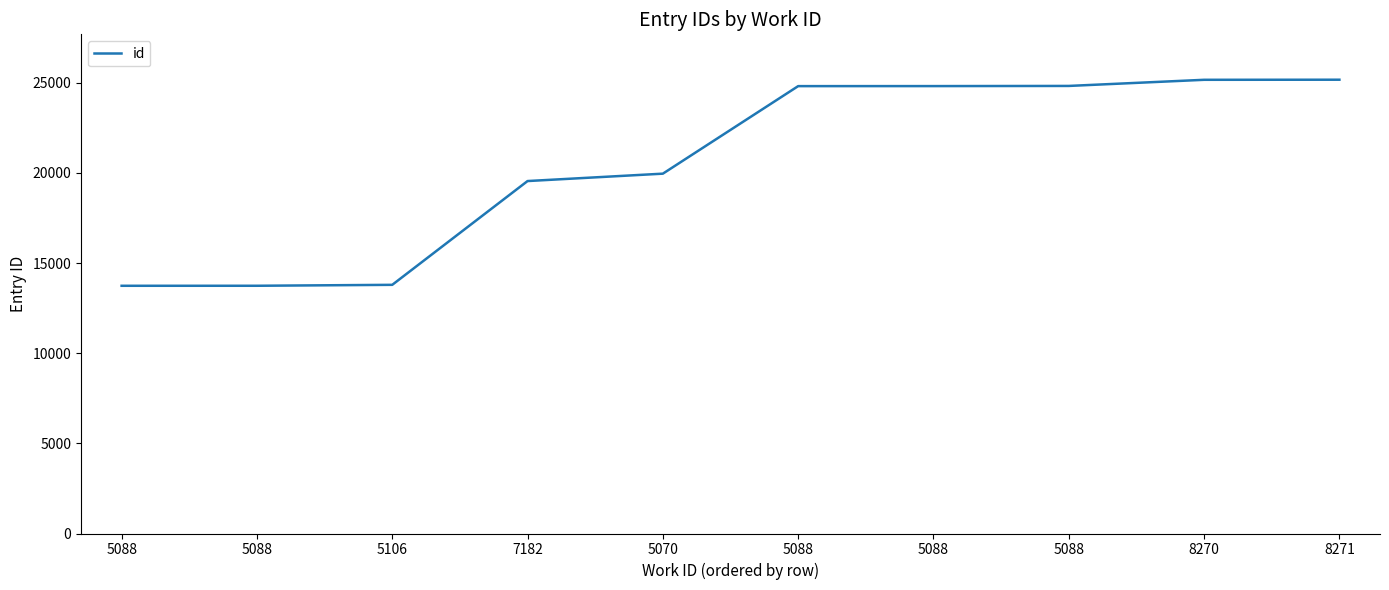

Reading left to right, transcribe all the data shown in this chart.

13740	13741	13793	19549	19959	24814	24816	24825	25165	25170